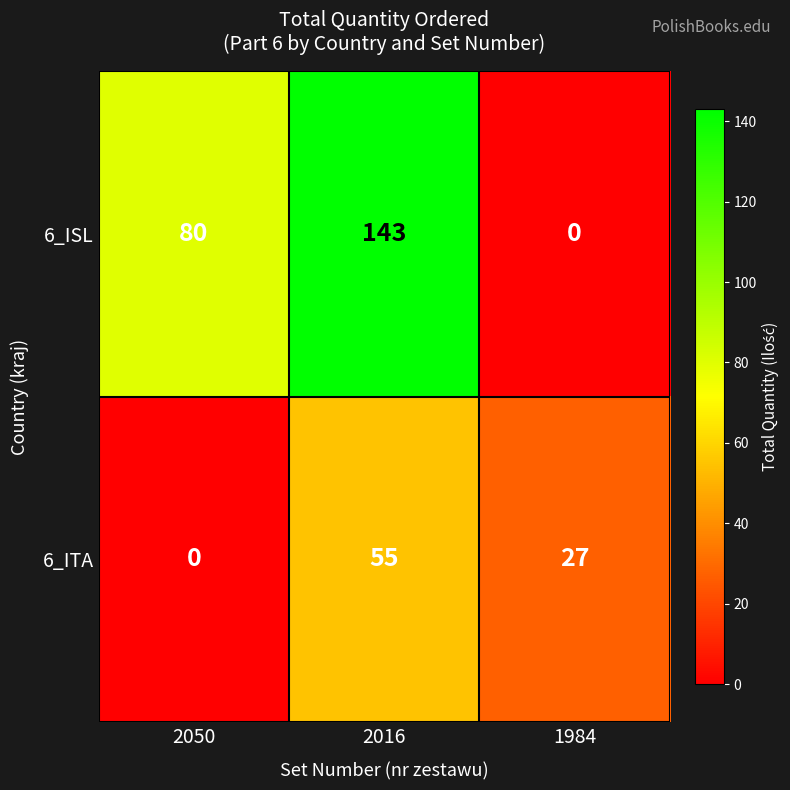

At which label does 6_ITA first exceed 27?

2016